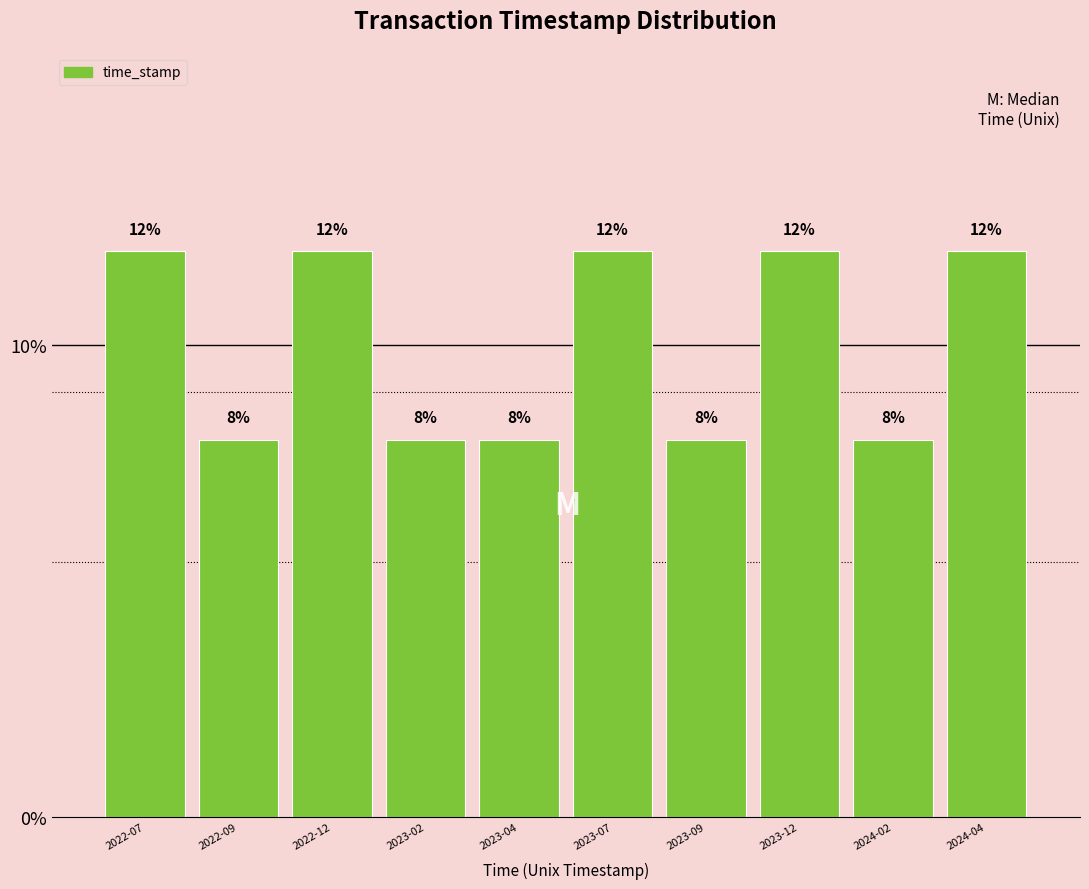

Reading left to right, extract all data points from this chart.

12	8	12	8	8	12	8	12	8	12